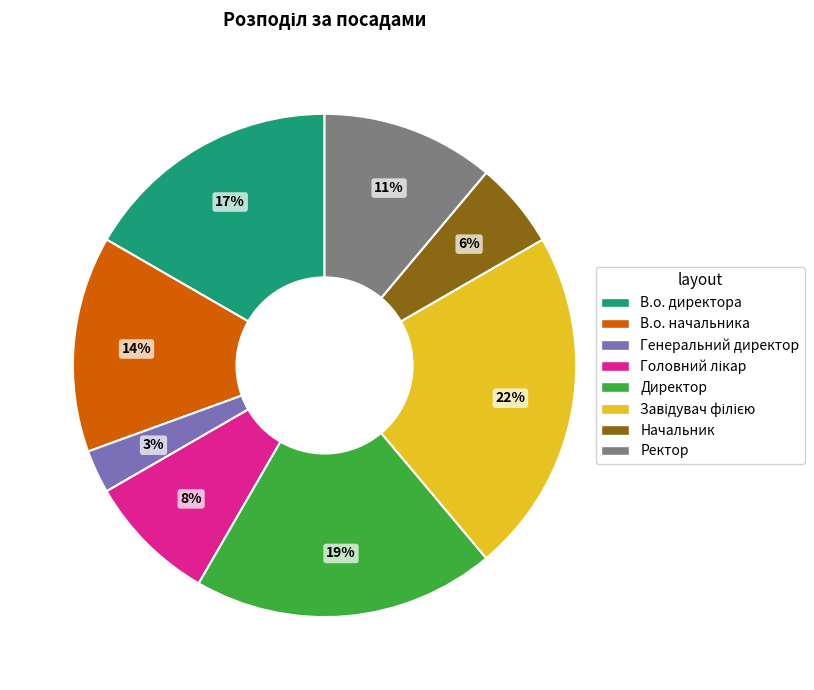

Which slice is the smallest?

Генеральний директор